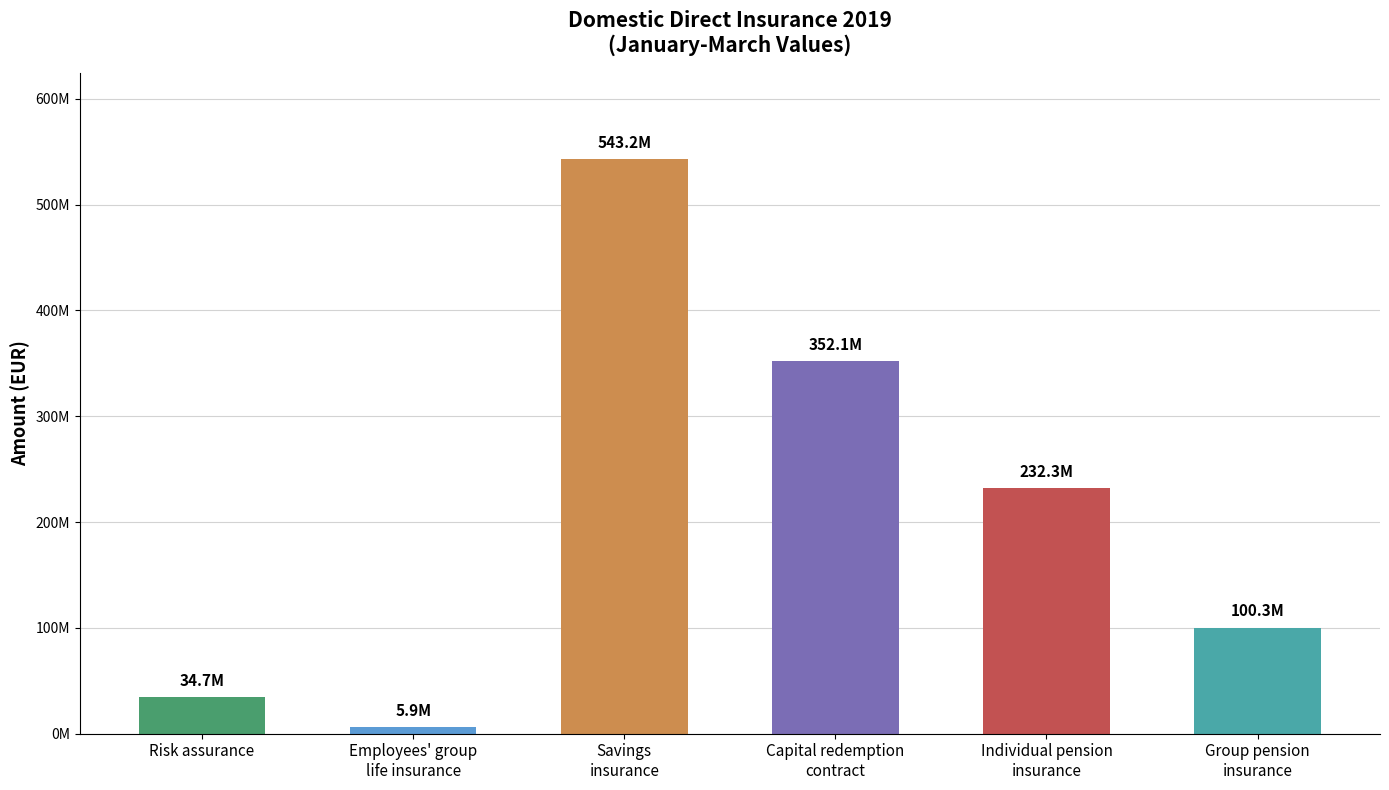

Where does the data first go above 232276296?

Savings
insurance